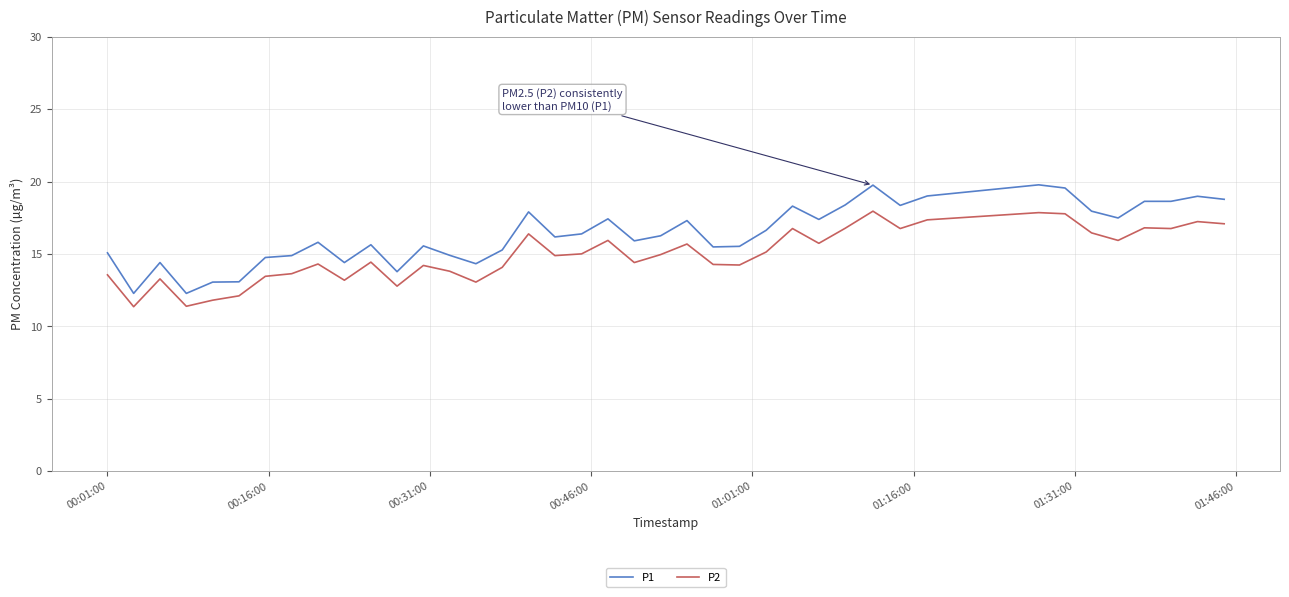

Rank the series by their maximum value, from highest to lowest.

P1, P2